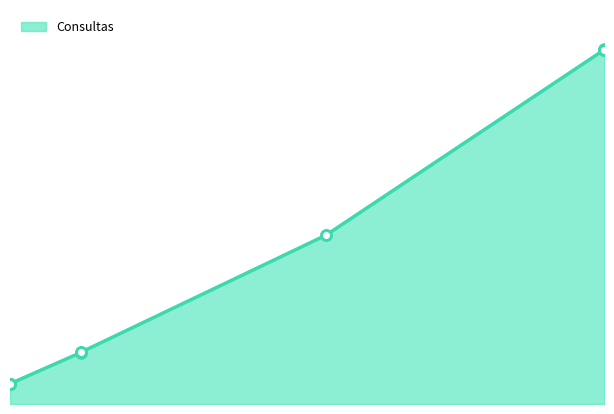

What is the change in value from 2022-03-17 to 2022-05-14?

+3724